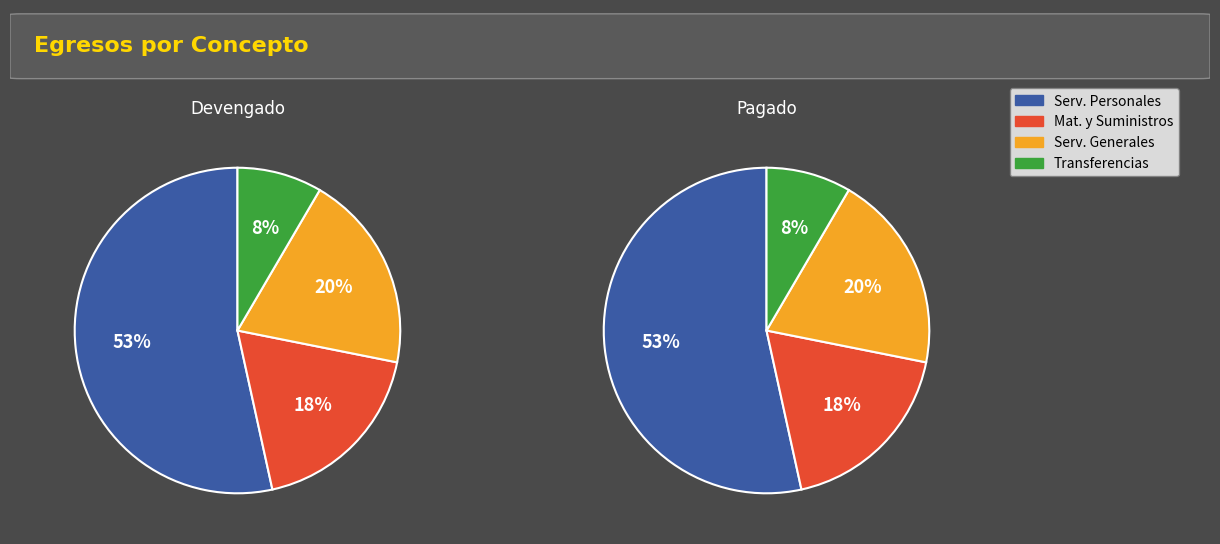

Which slice is the smallest?

TRANSFERENCIAS, ASIGNACIONES, SUBSIDIOS